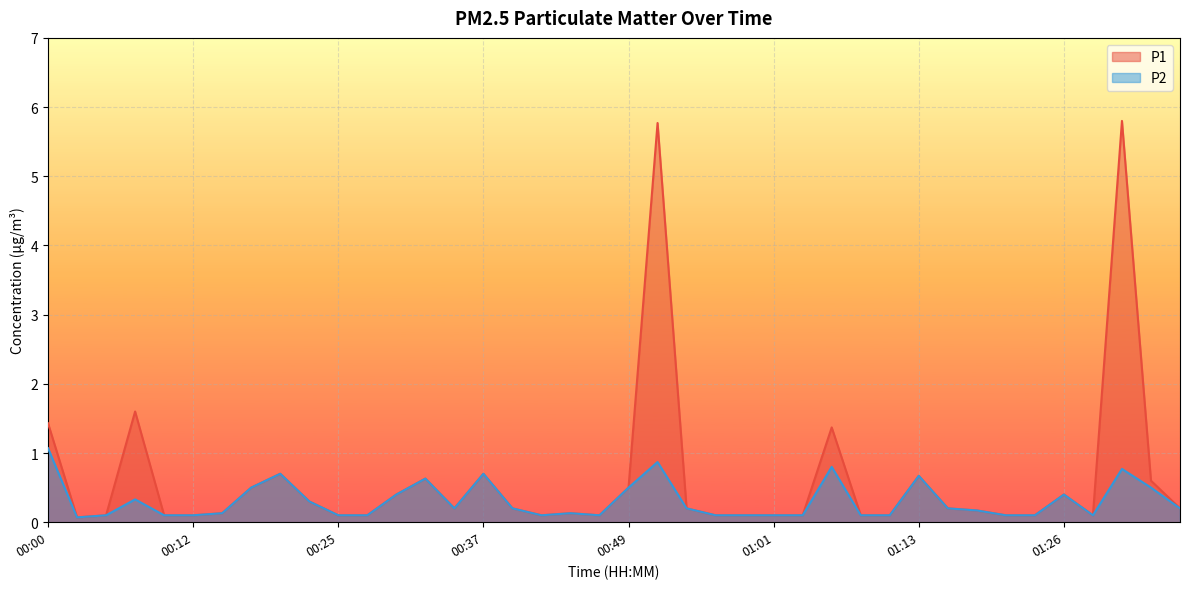

What is the label of the 20th point from the right?

00:49